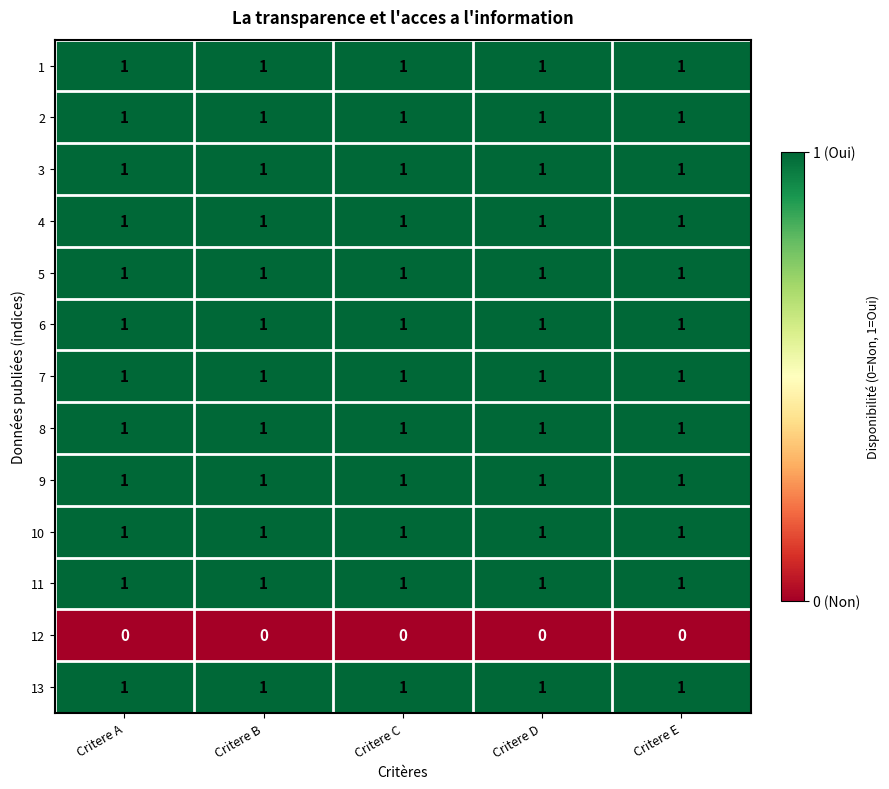

The value of 10 at Critere C is 2. True or false?

False